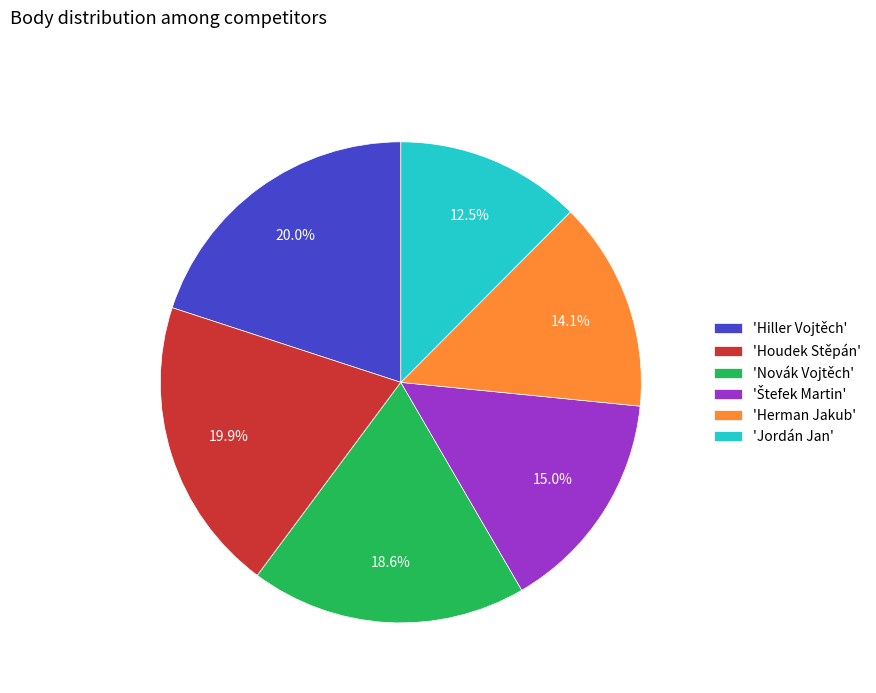

How many slices are in this pie chart?

6